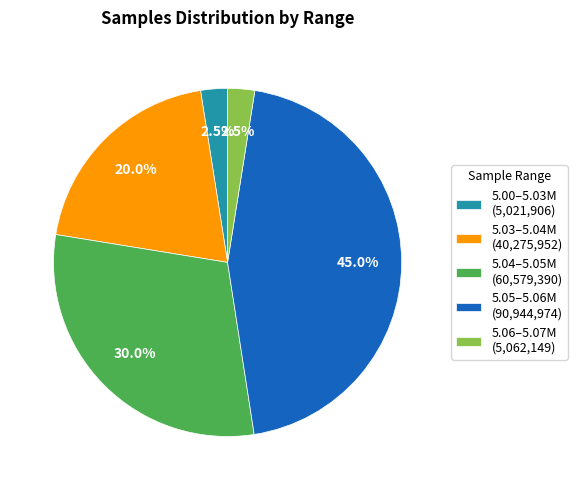

Combined, do 5.05–5.06M (90,944,974) and 5.00–5.03M (5,021,906) account for over 50%?

No